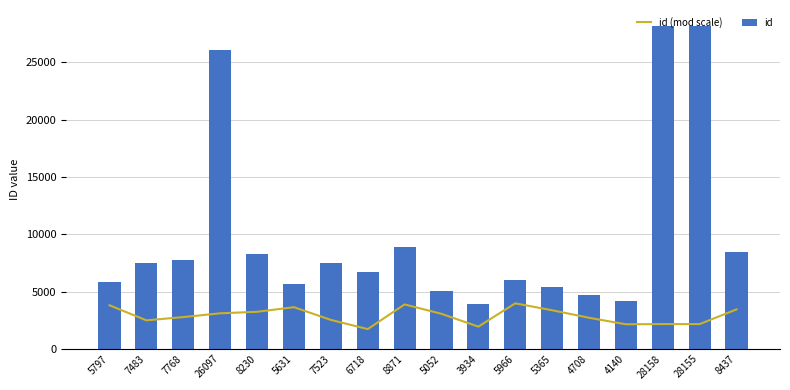

Read the id (mod scale) value at 5365, to the nearest 50.

3350